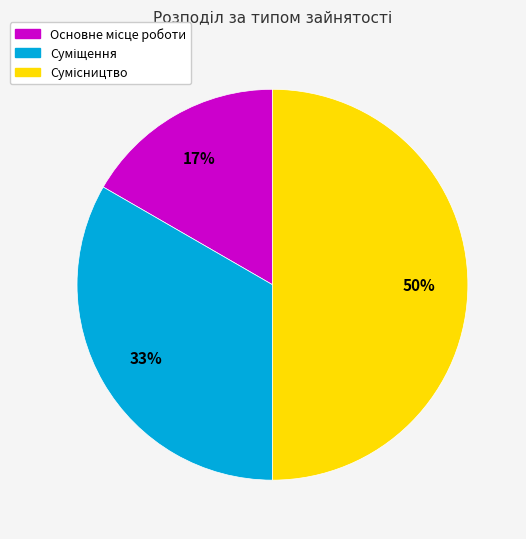

How many segments does this pie chart have?

3